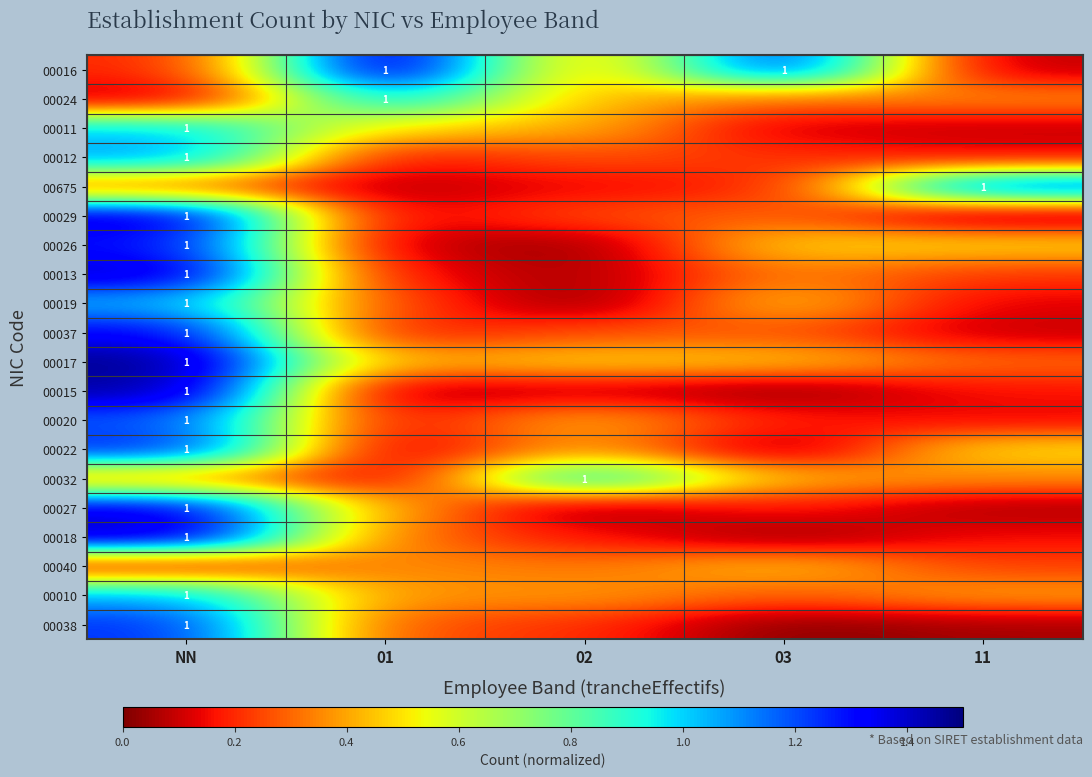

Where is 00011 nearest to the value 0?

11